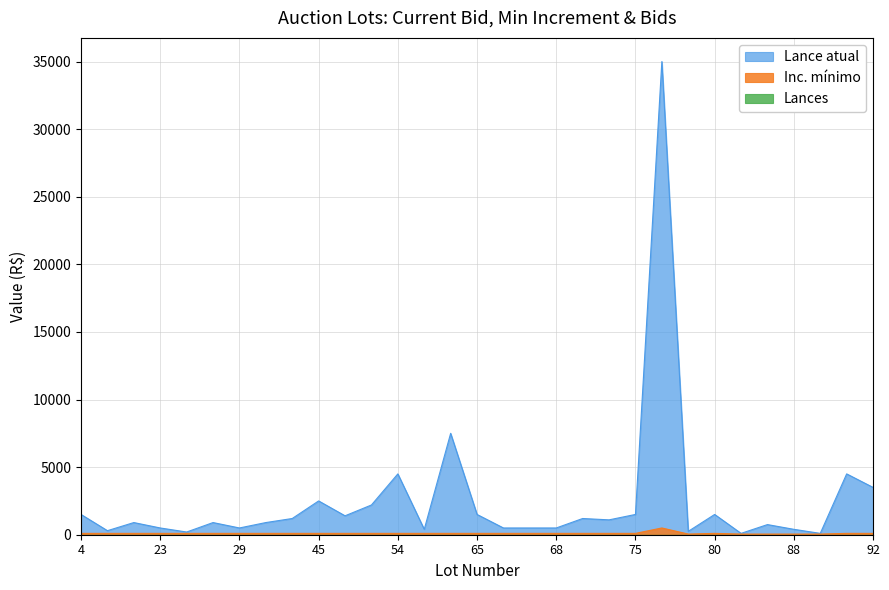

At how many categories does at least one series exceed 25485?

1